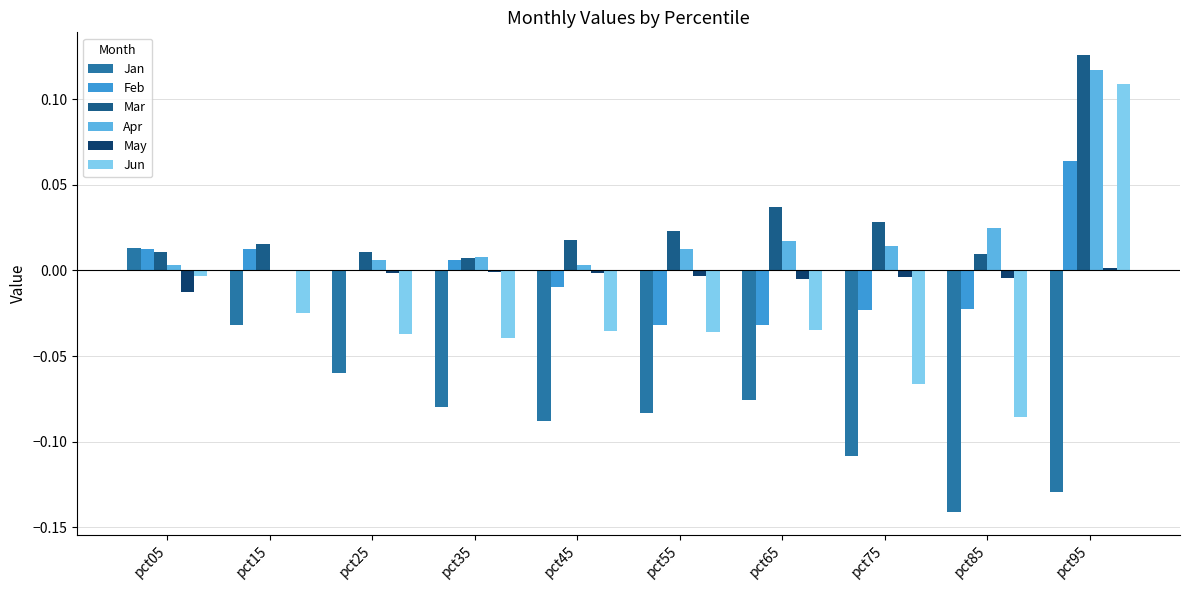

Which series has the largest total across all categories?

Mar